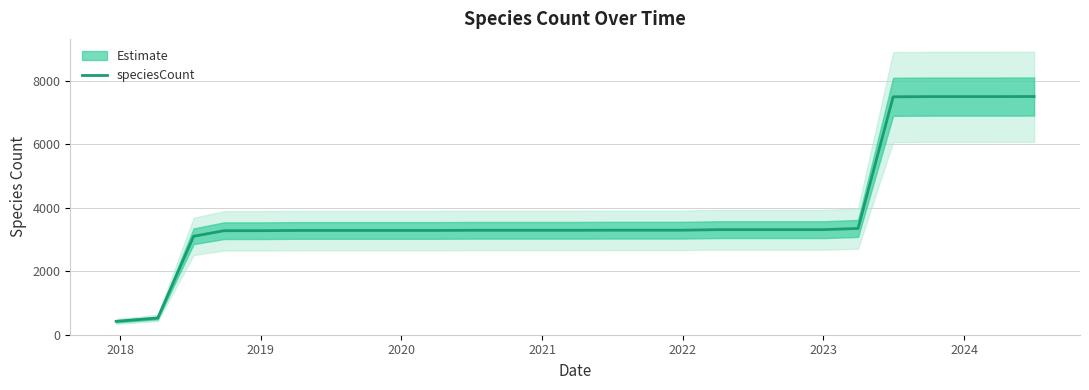

What is the maximum value for speciesCount?

7511